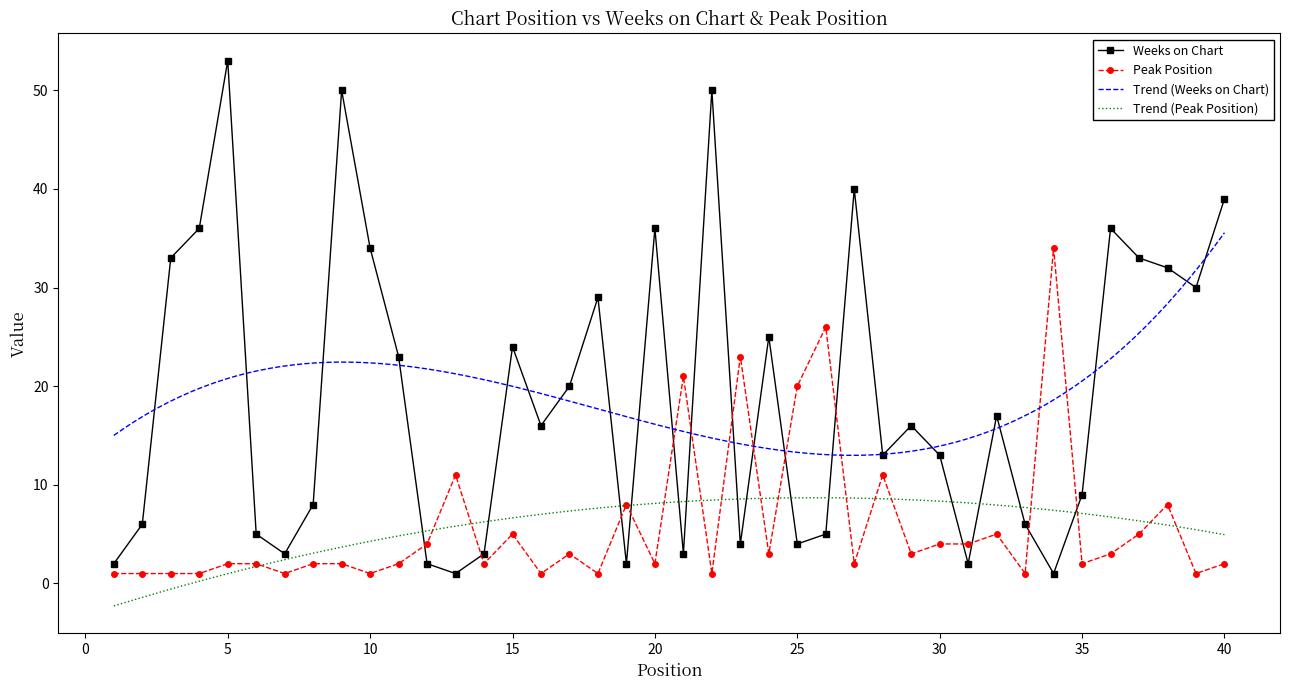

Is the value of Weeks on Chart at 31 greater than the value of Peak Position at 1?

Yes